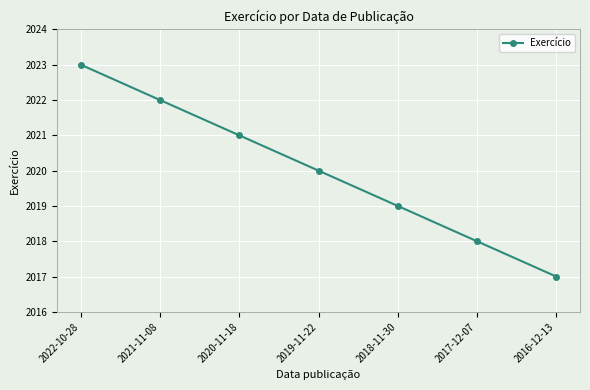

List the labels in order of value, smallest first.

2016-12-13, 2017-12-07, 2018-11-30, 2019-11-22, 2020-11-18, 2021-11-08, 2022-10-28